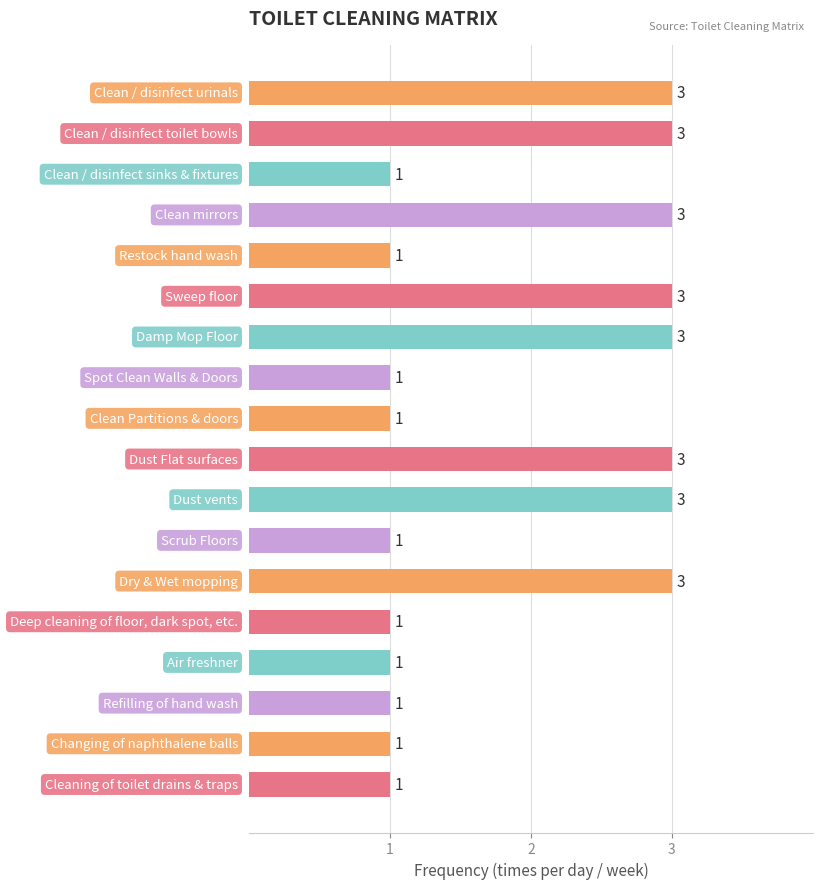

What is the maximum value shown in the chart?

3